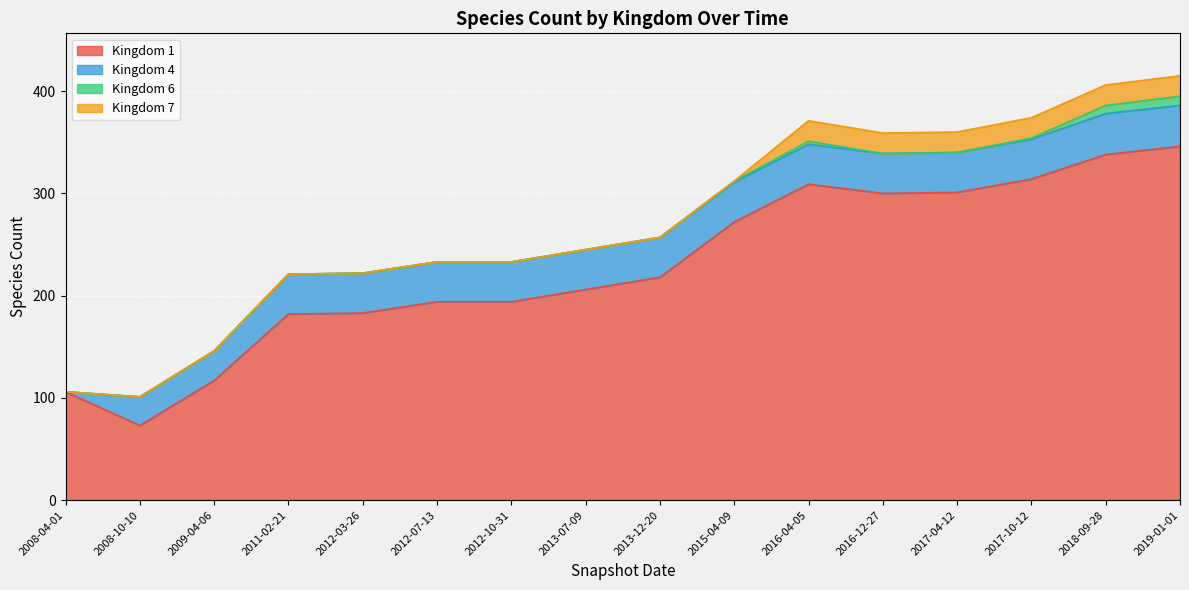

How many distinct data groups are displayed?

4